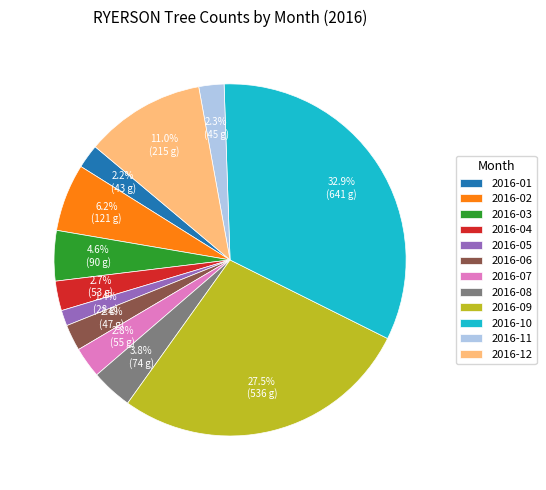

How many segments does this pie chart have?

12